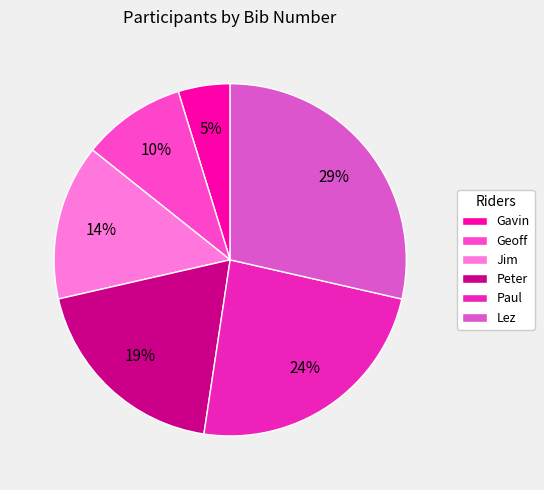

To the nearest percent, what portion does Gavin represent?

5%